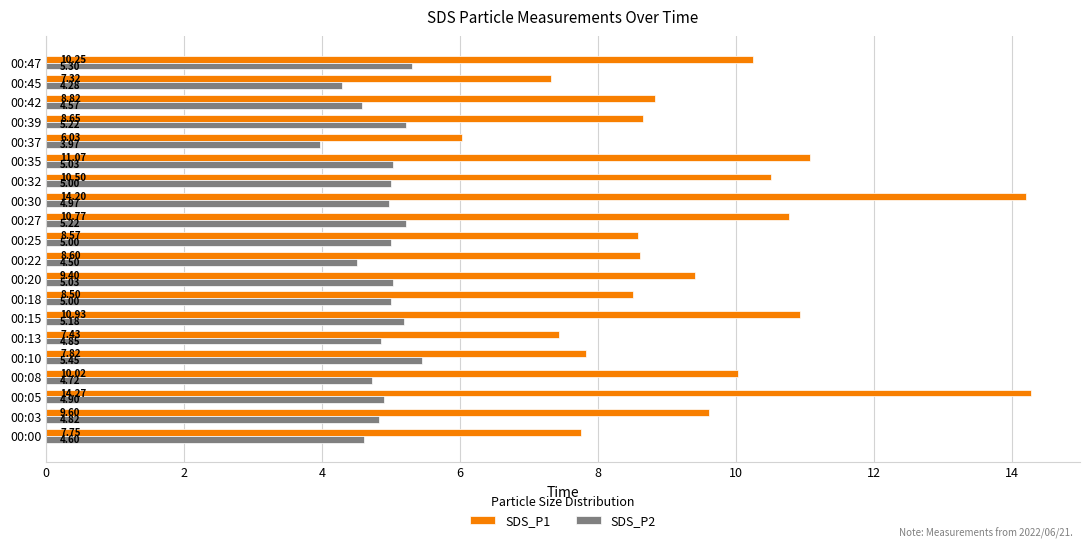

What is the sum of all SDS_P1 values?

190.5